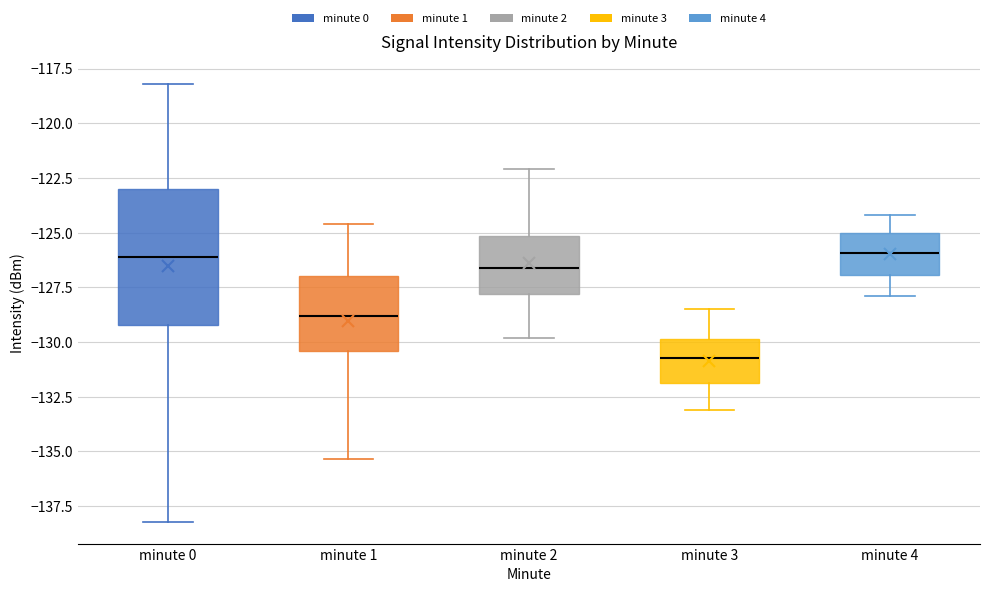

Reading left to right, read every box against the y-axis: the position of its median line, the range the box covers, and the ends of its whiskers. The values are not printed on the chart, so give them approximately, as read against the axis.

minute 0: median -126.0, box -129.0 to -123.0, whiskers -138.0 to -118.0
minute 1: median -129.0, box -130.5 to -127.0, whiskers -135.5 to -124.5
minute 2: median -126.5, box -128.0 to -125.0, whiskers -130.0 to -122.0
minute 3: median -130.5, box -132.0 to -130.0, whiskers -133.0 to -128.5
minute 4: median -126.0, box -127.0 to -125.0, whiskers -128.0 to -124.0